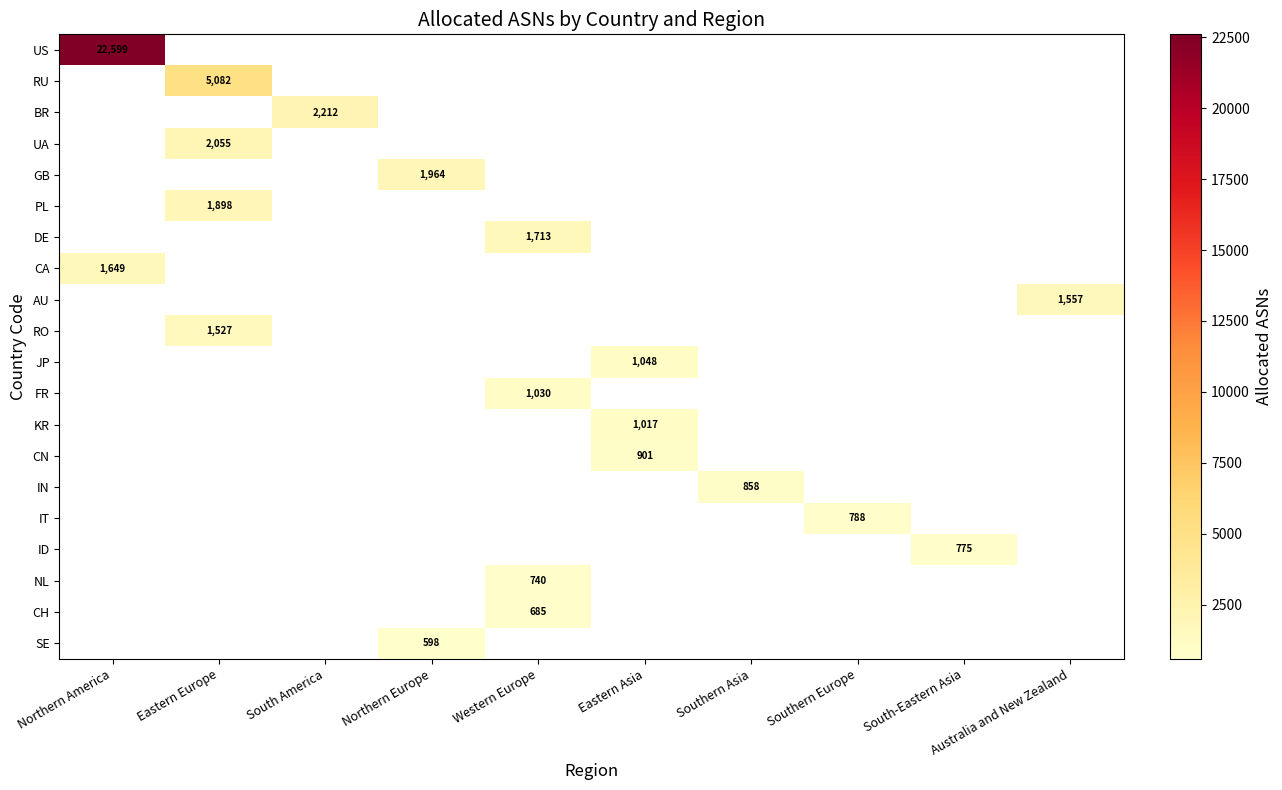

True or false: FR has a value of 1030 at Western Europe.

True